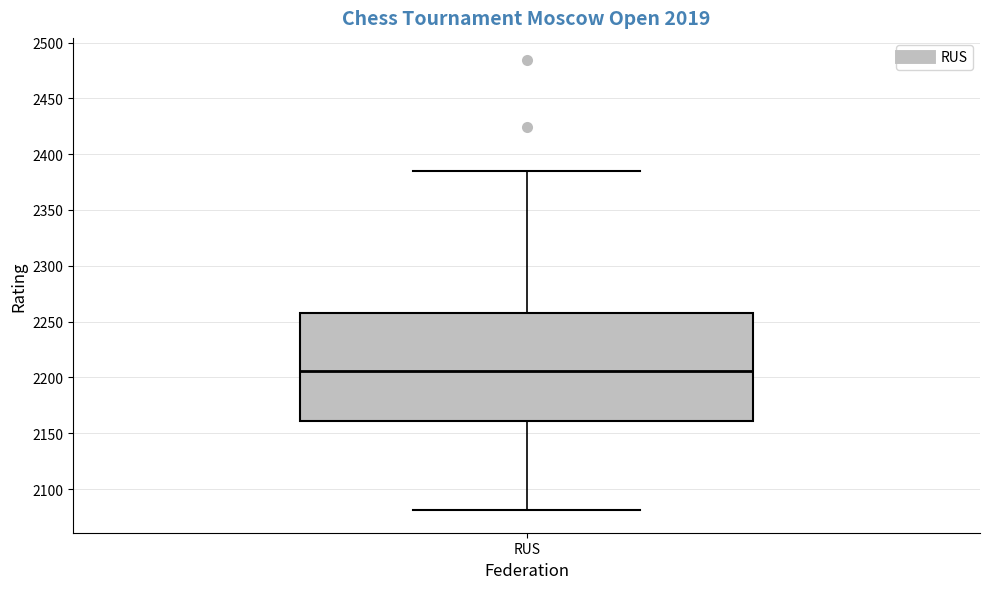

Where does the upper whisker of the box for RUS end on the y-axis? The values are not printed on the chart, so give them approximately, as read against the axis.

2385